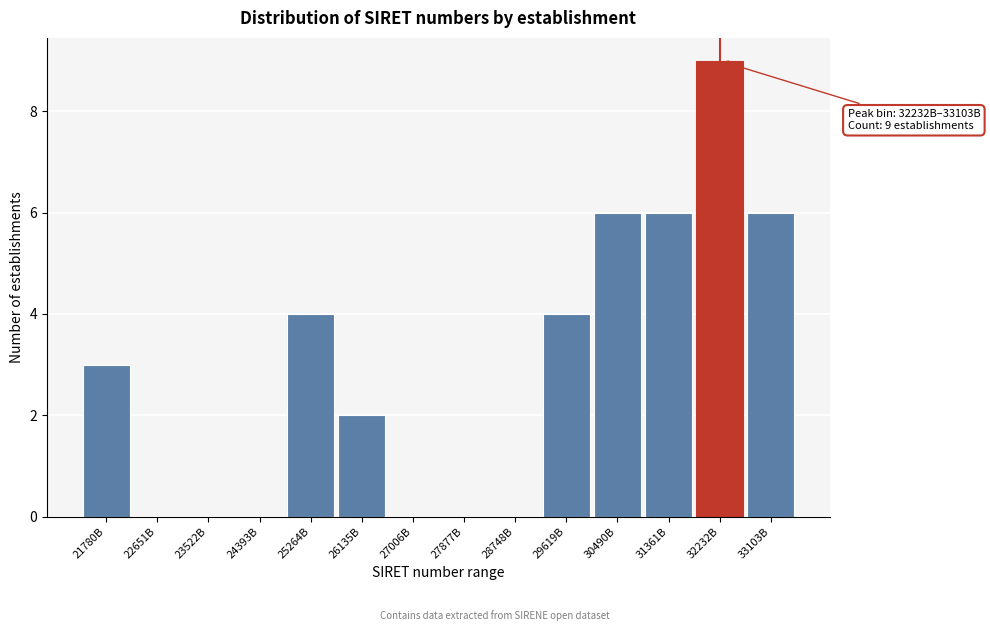

Reading right to left, extract all data points from this chart.

33103B=6	32232B=9	31361B=6	30490B=6	29619B=4	28748B=0	27877B=0	27006B=0	26135B=2	25264B=4	24393B=0	23522B=0	22651B=0	21780B=3